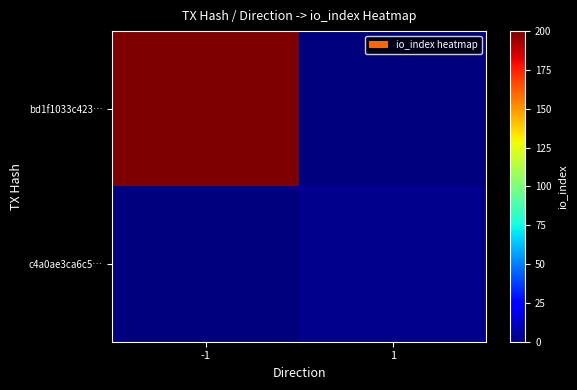

Rank the series by their average value, from highest to lowest.

bd1f1033c423…, c4a0ae3ca6c5…